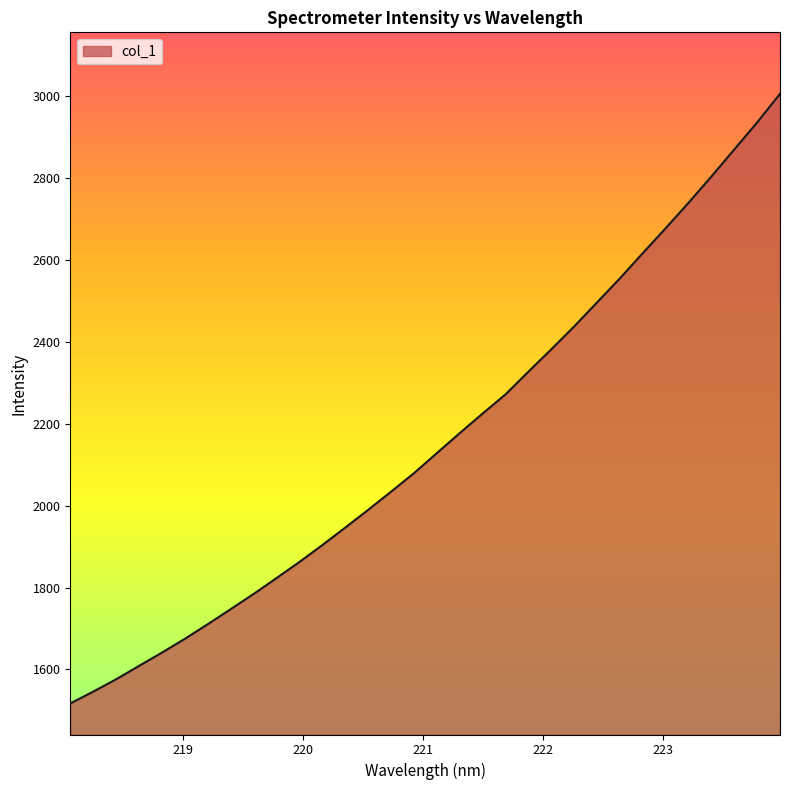

What is the smallest value displayed?

1516.7